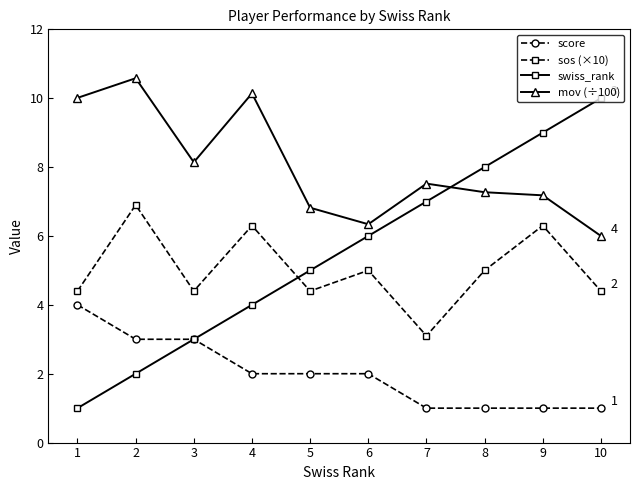

What is the value of the sos (×10) point at the 3rd from the left?

4.4